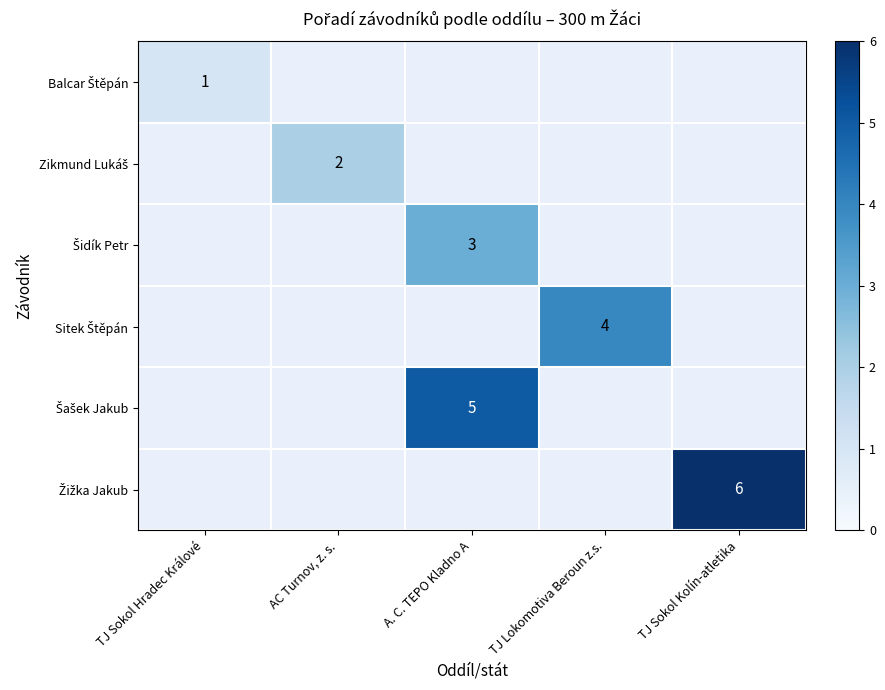

At which label does Šidík Petr reach its minimum?

TJ Sokol Hradec Králové